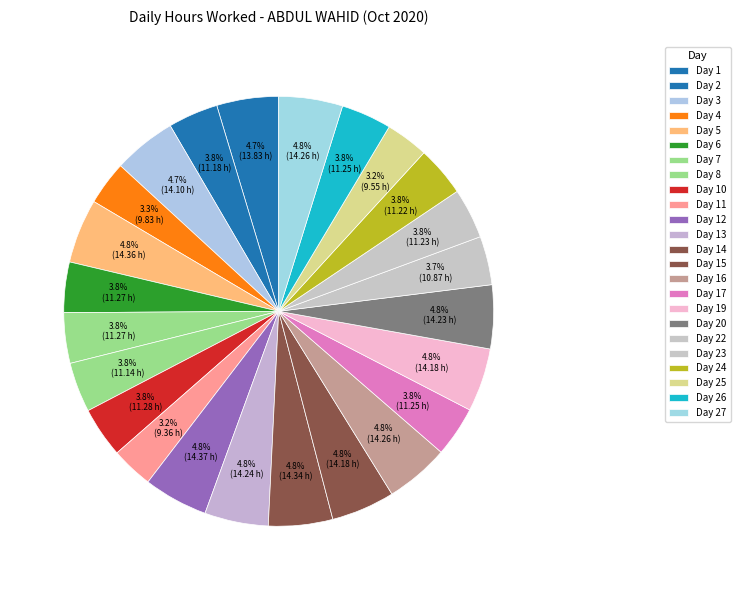

Count the number of slices in the pie.

24